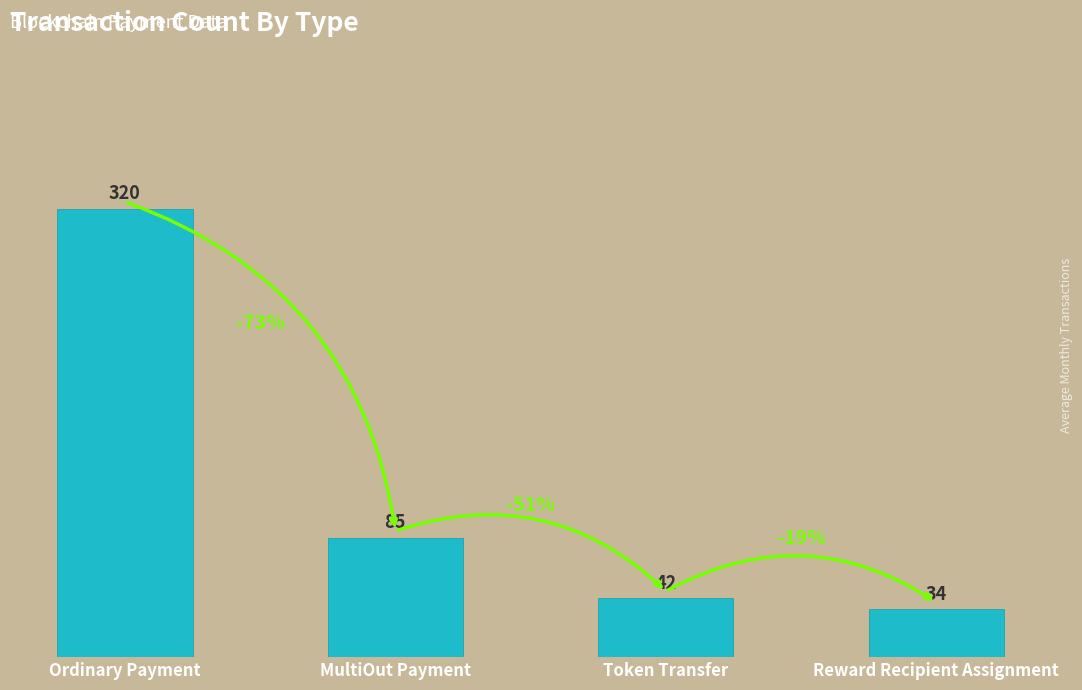

What is the label of the 1st bar from the left?

Ordinary Payment